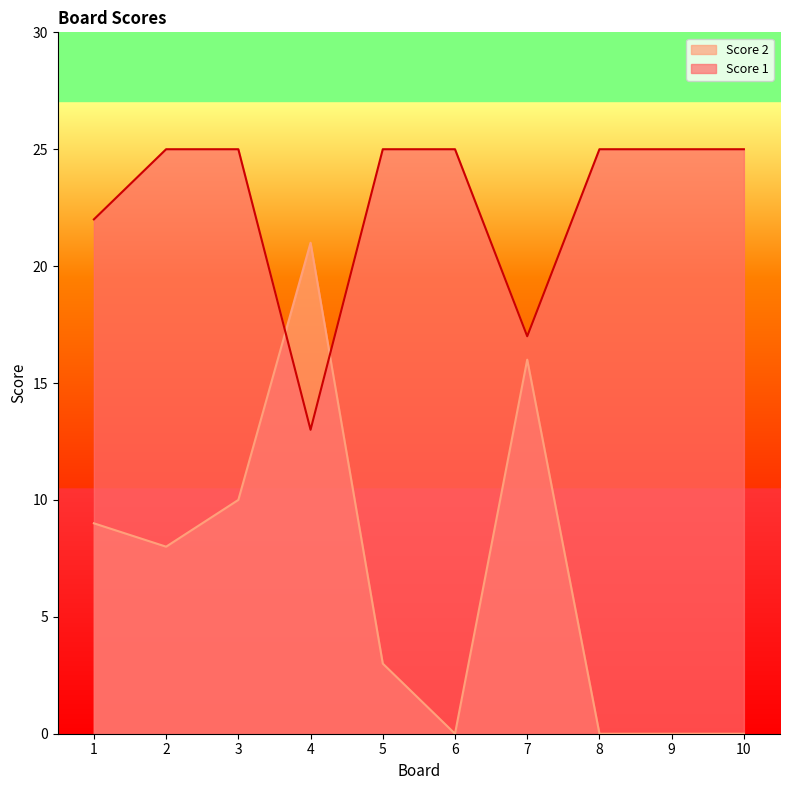

How many lines are shown in the chart?

2